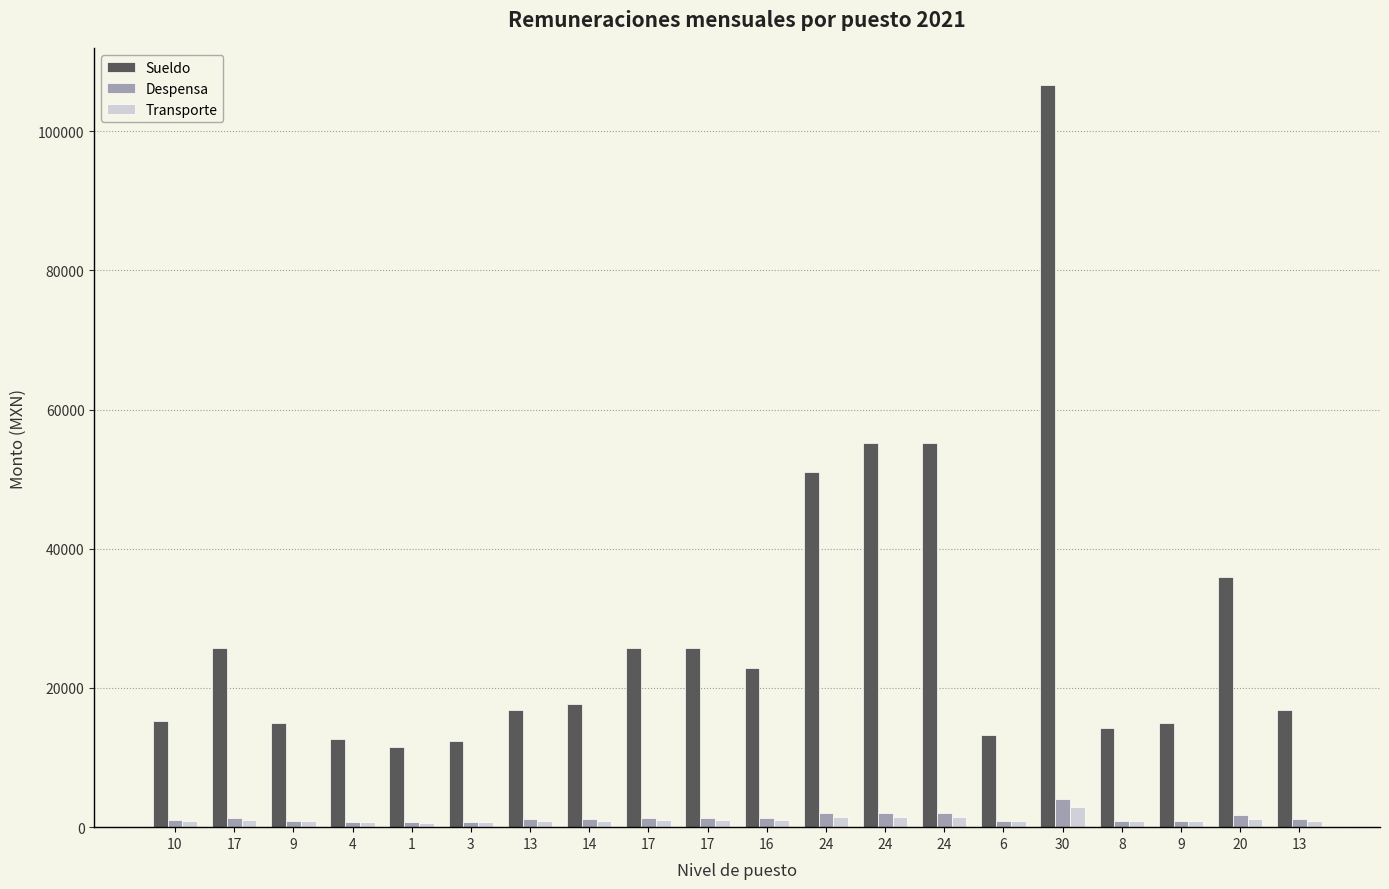

Reading right to left, what are all the values shown in this chart?

Sueldo: 16896	35981	14937	14256	106581	13308	55131	55131	51002	22832	25729	25729	17654	16896	12319	11557	12688	14937	25729	15255
Despensa: 1128	1680	957	941	4097	915	2057	2057	2057	1247	1286	1286	1163	1128	788	717	802	957	1286	1046
Transporte: 923	1191	881	865	2860	836	1457	1457	1457	999	1057	1057	942	923	688	667	702	881	1057	886